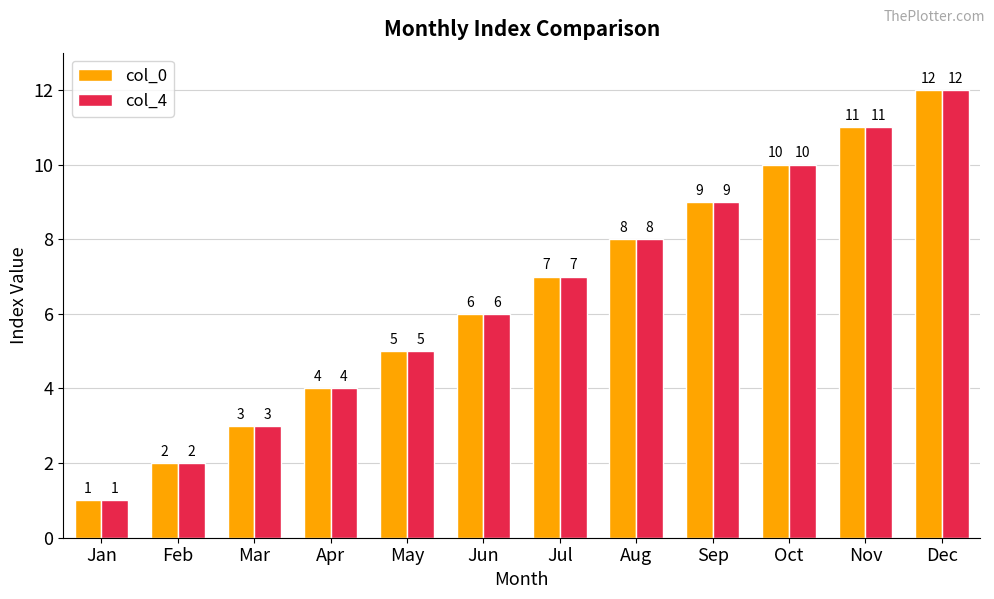

Where is col_0 nearest to the value 6?

Jun